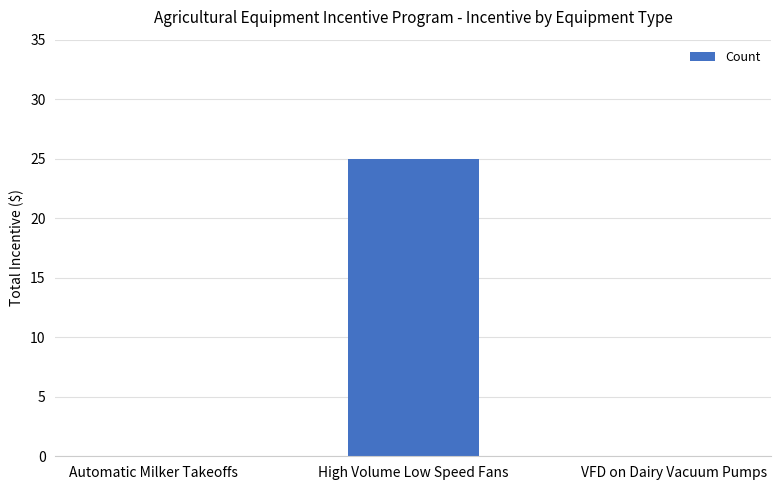

Are the bars horizontal?

No